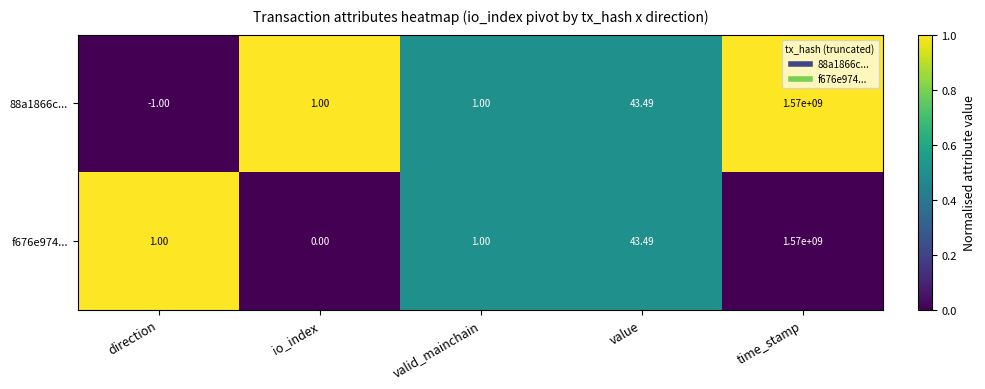

At which label is 88a1866c... closest to 784999999?

value